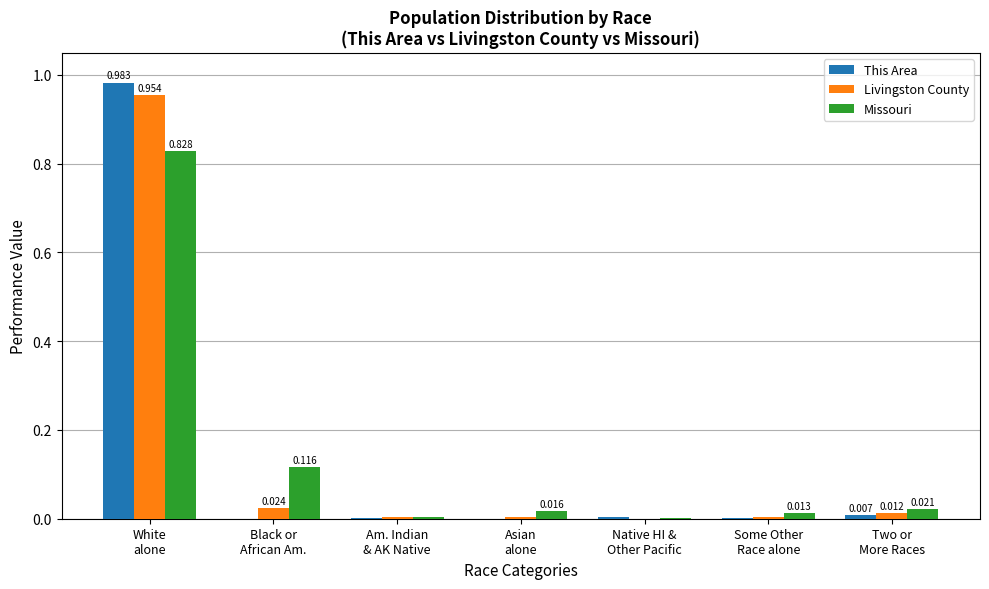

How many groups of bars are there?

7